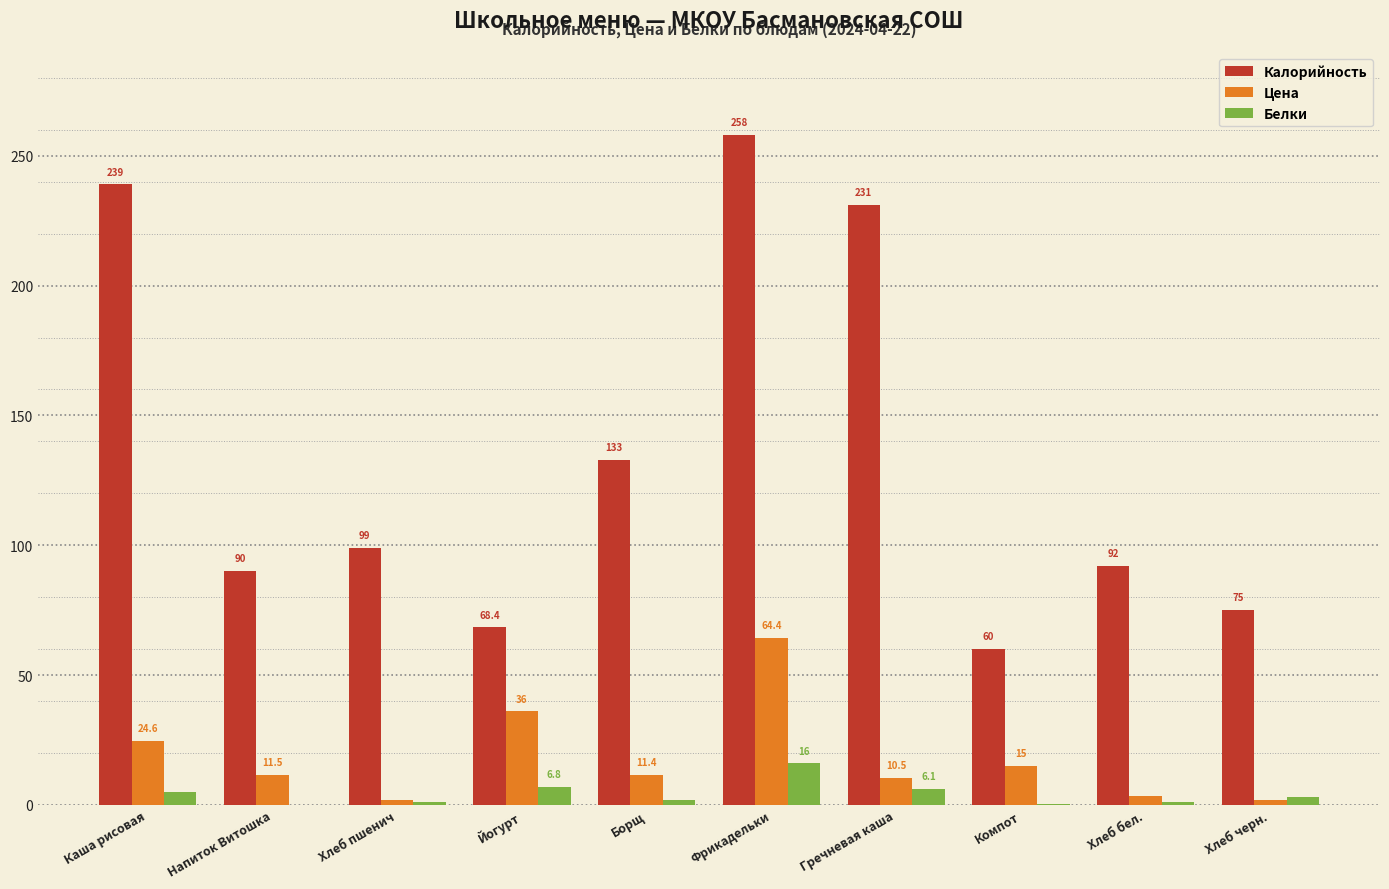

The Цена series shows 24.6 at Каша рисовая. True or false?

True